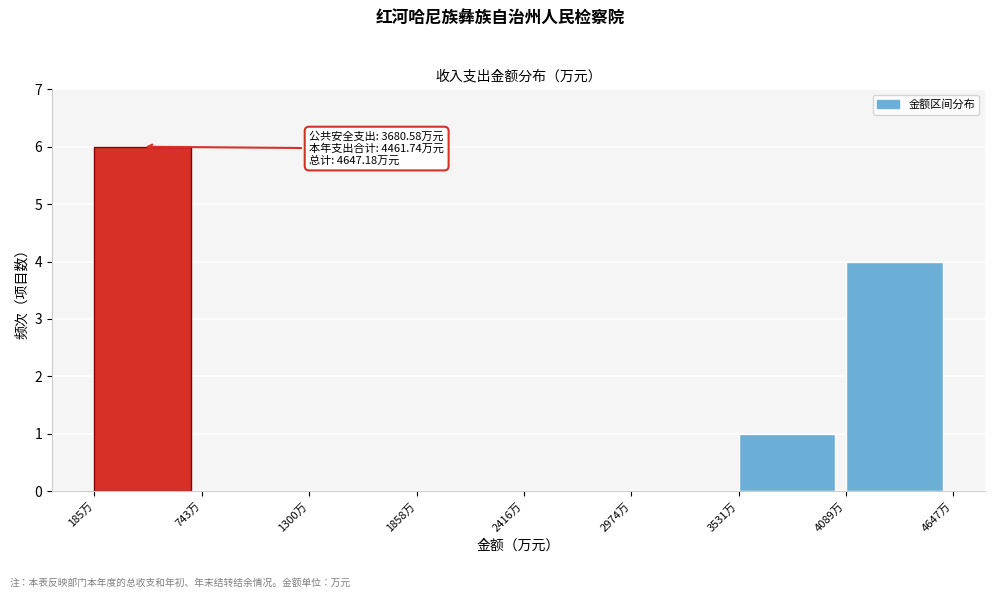

Over which range of the x-axis is the bar tallest?

200 to 700